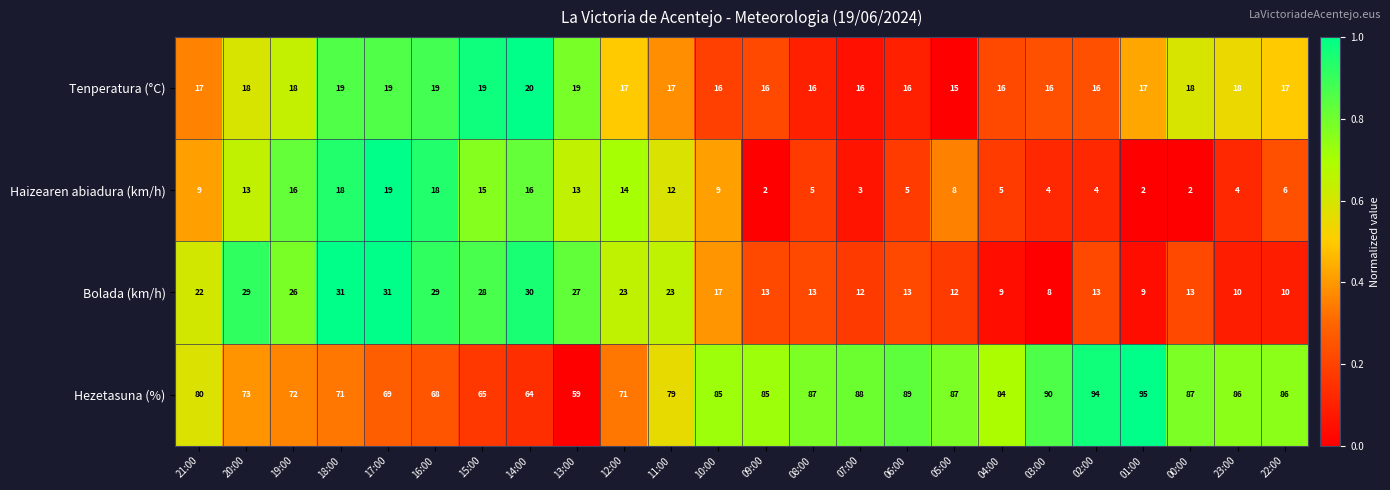

Count the number of data series in this chart.

4